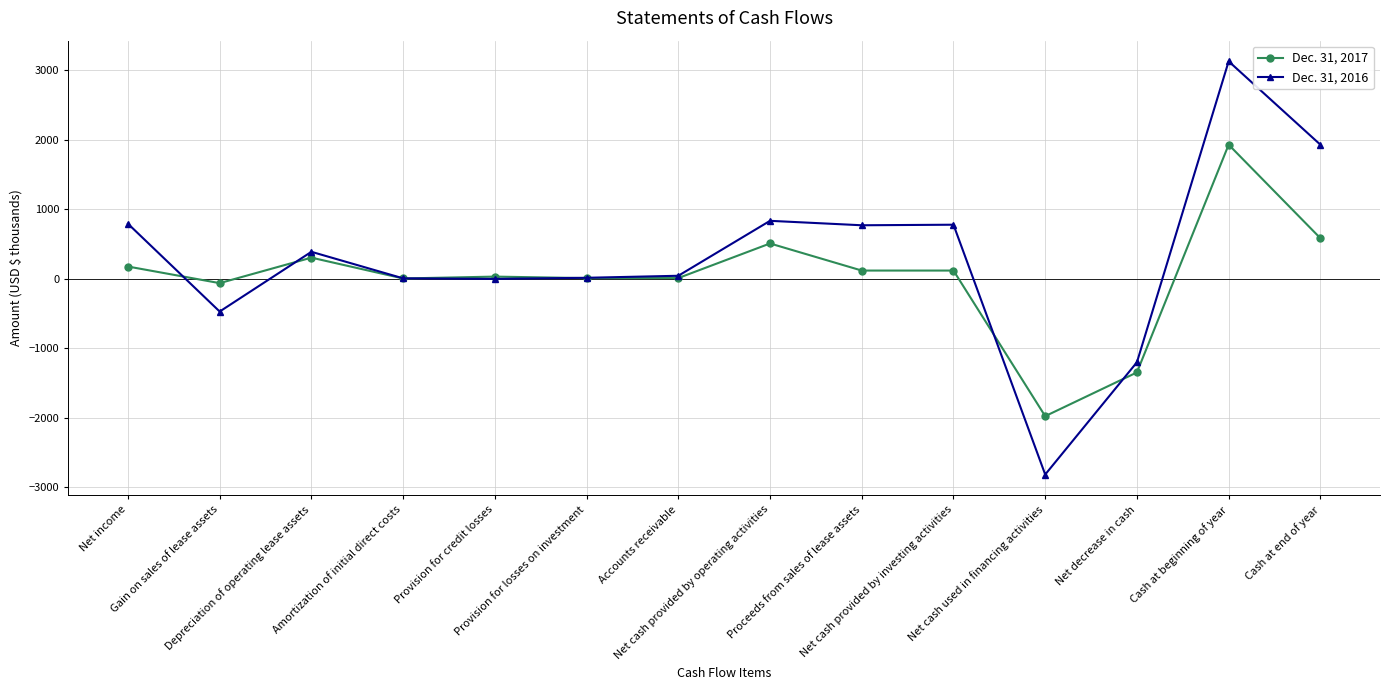

Read the Dec. 31, 2017 value at Net cash used in financing activities.

-1976